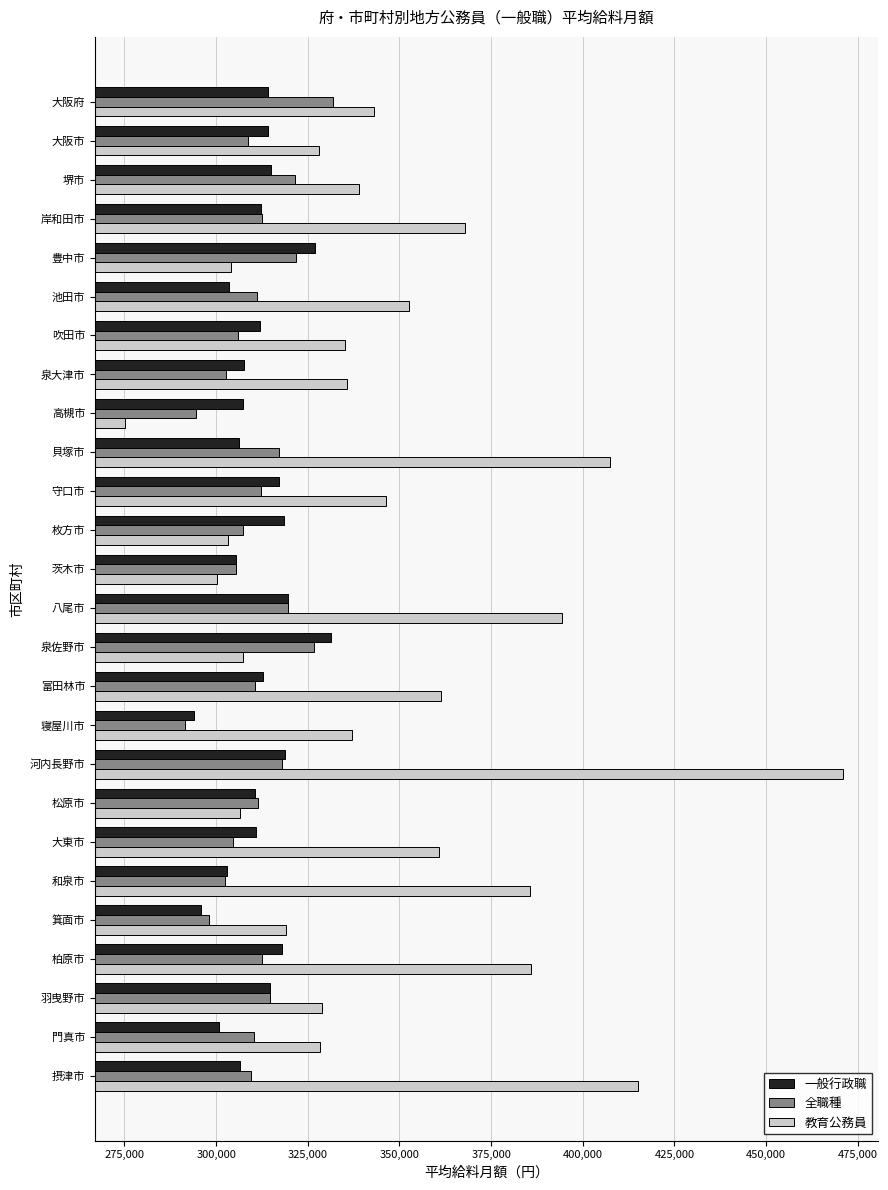

At 大阪府, list the series in order from largest to smallest.

教育公務員, 全職種, 一般行政職